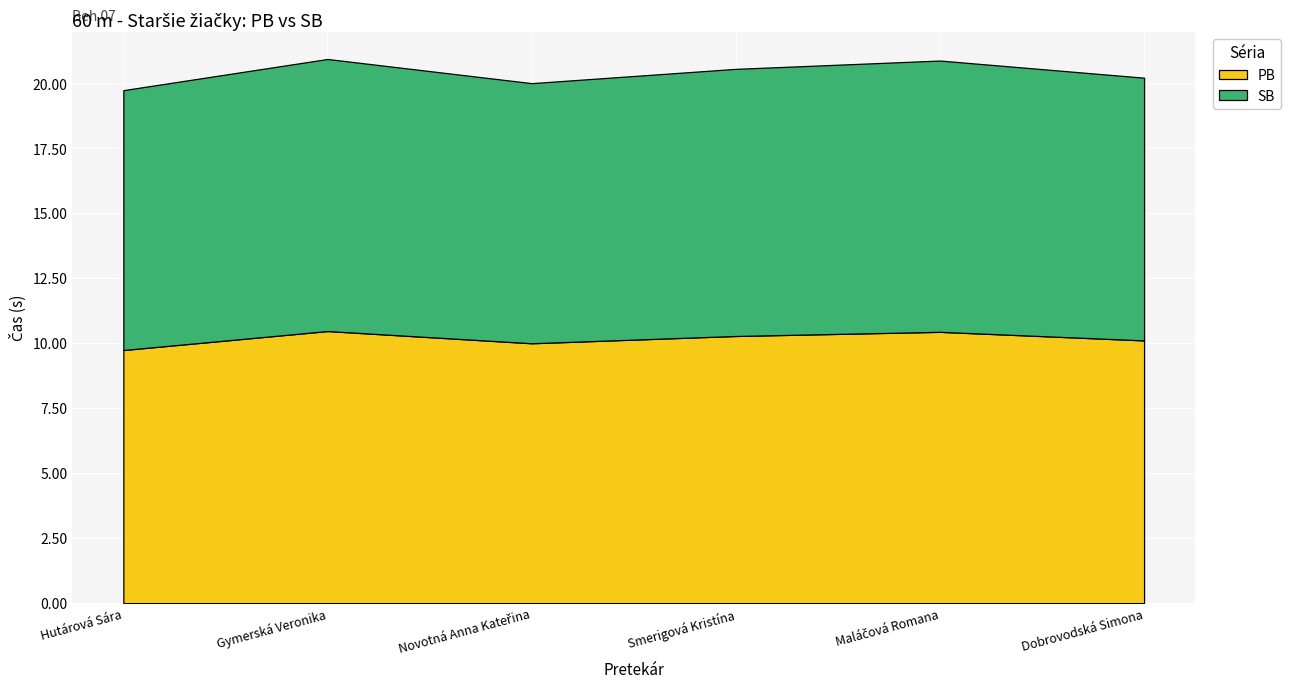

Reading left to right, list all the values displayed in this chart.

PB: 9.7	10.5	10.0	10.3	10.4	10.1
SB: 10.0	10.5	10.0	10.3	10.4	10.1